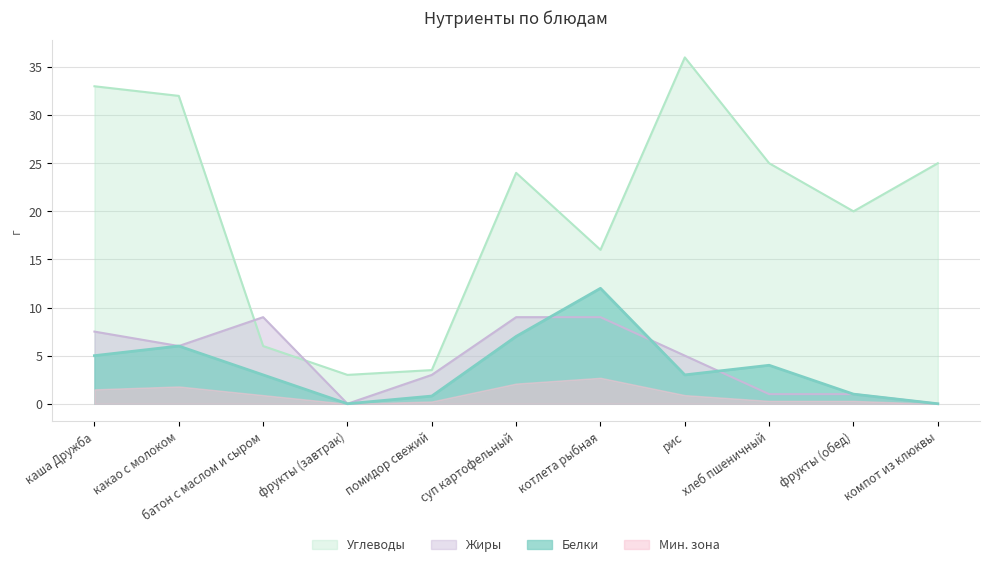

Reading right to left, what are all the values shown in this chart?

Белки: 0.0	1.0	4.0	3.0	12.0	7.0	0.8	0.0	3.0	6.0	5.0
Жиры: 0.0	1.0	1.0	5.0	9.0	9.0	3.0	0.0	9.0	6.0	7.5
Углеводы: 25.0	20.0	25.0	36.0	16.0	24.0	3.5	3.0	6.0	32.0	33.0